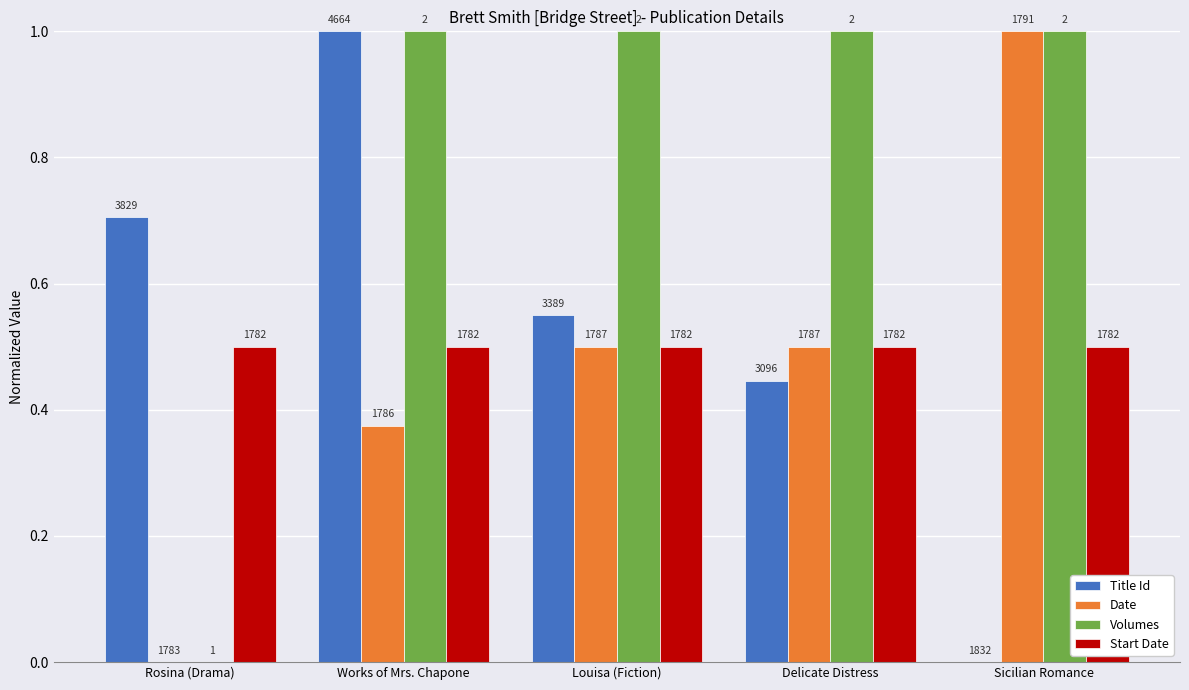

What is the label of the 4th bar from the right?

Works of Mrs. Chapone